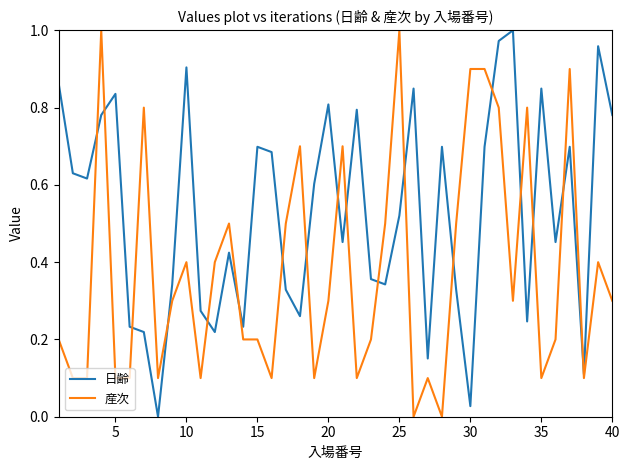

Rank the series by their average value, from lowest to highest.

産次, 日齢